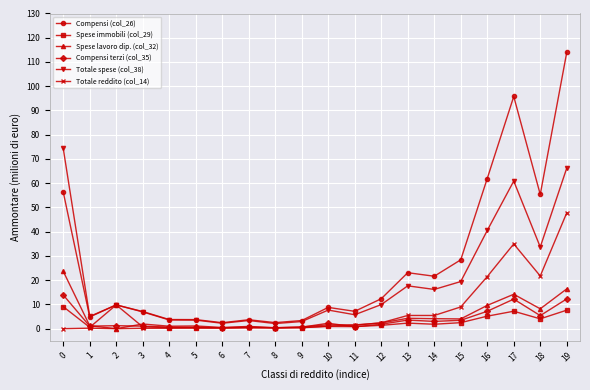

Rank the series by their maximum value, from highest to lowest.

Compensi (col_26), Totale spese (col_38), Totale reddito (col_14), Spese lavoro dip. (col_32), Compensi terzi (col_35), Spese immobili (col_29)